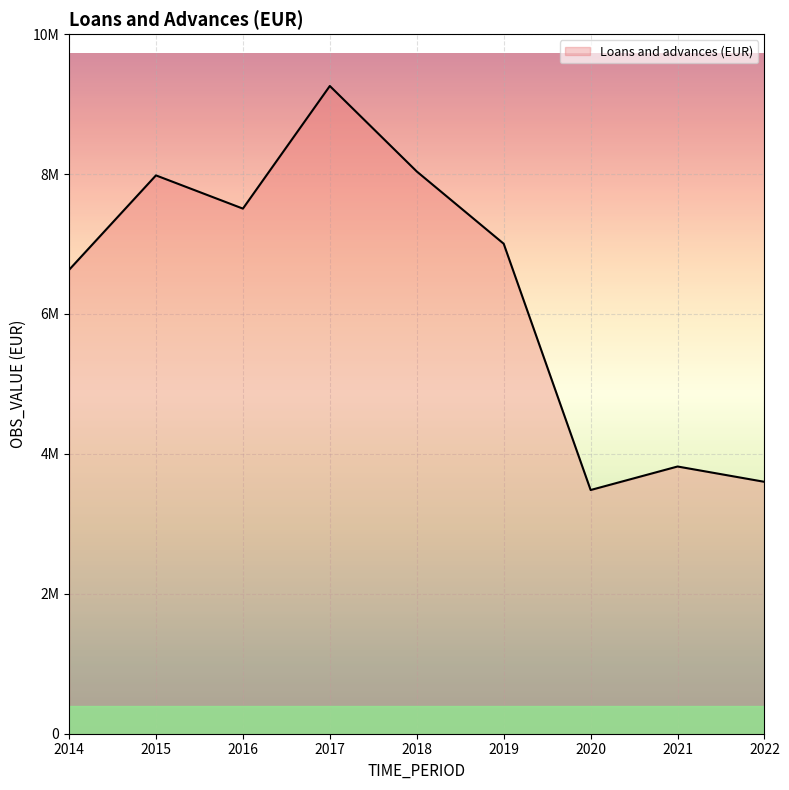

Is this an area chart (filled region under the line)?

Yes